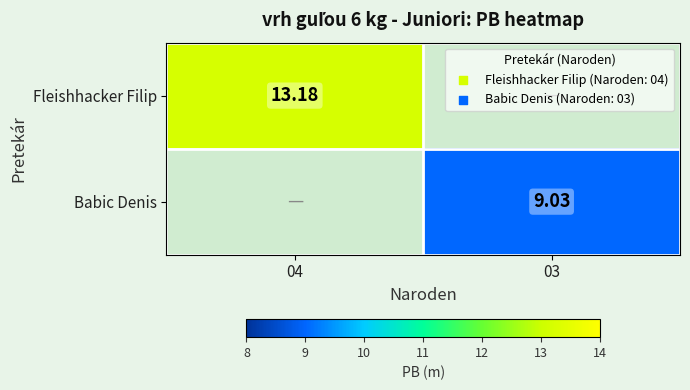

Which has a higher value, 03 or 04?

04